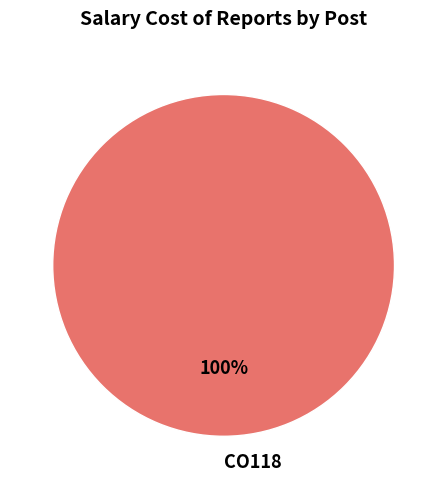

Is there any slice that represents more than half of the pie?

Yes